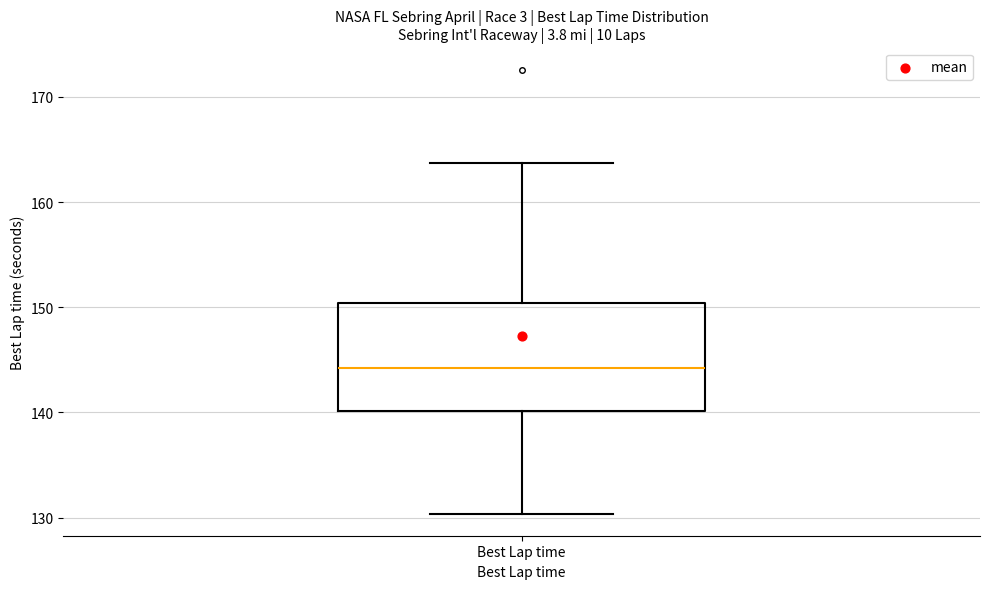

Where does the median line of the box for Best Lap time sit on the y-axis? The values are not printed on the chart, so give them approximately, as read against the axis.

144